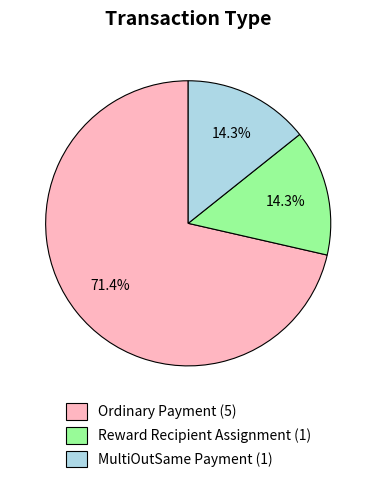

To the nearest percent, what is the average slice percentage?

33%